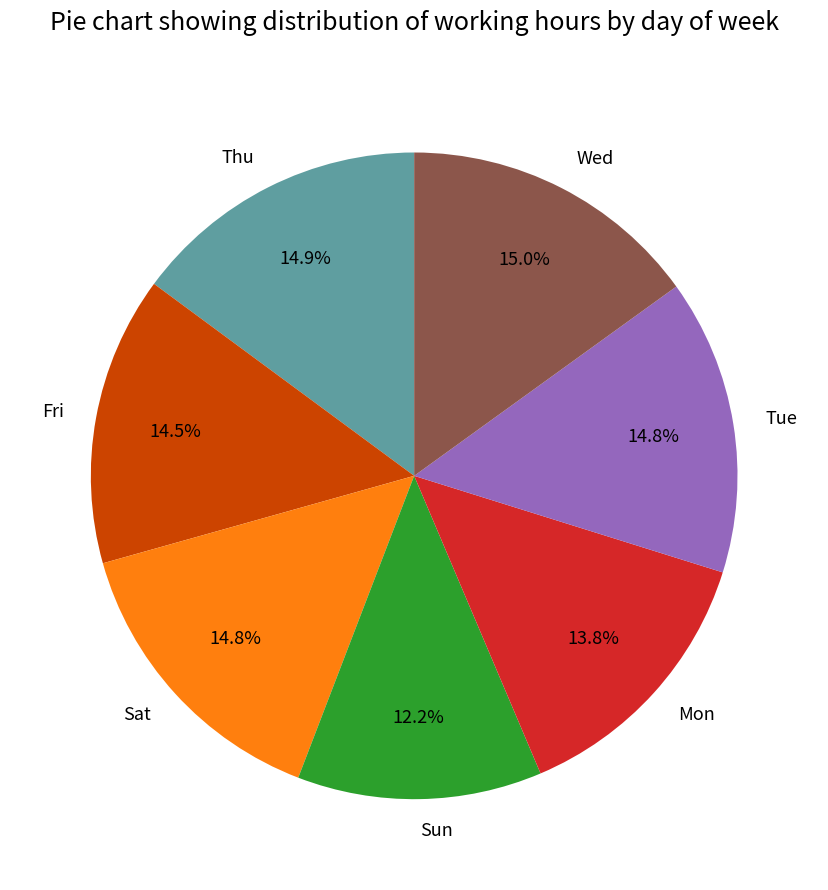

To the nearest percent, what is the average slice percentage?

14%